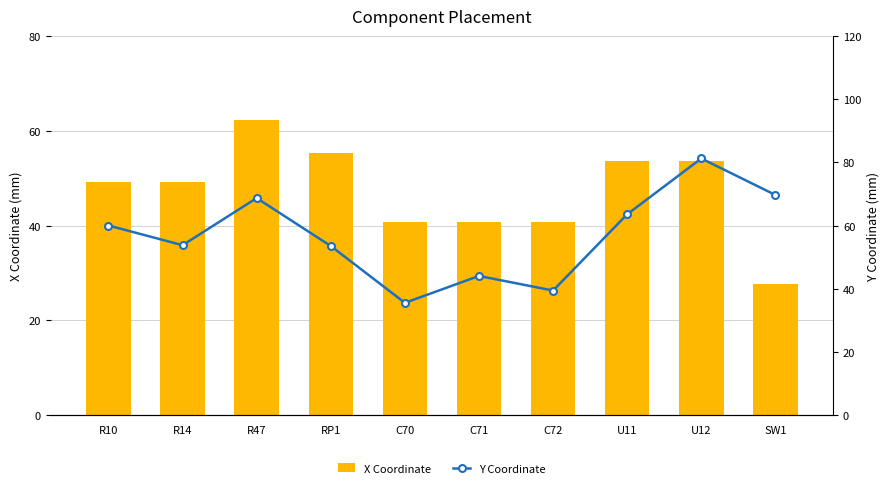

Is it true that X Coordinate equals 73.2 at C70?

False